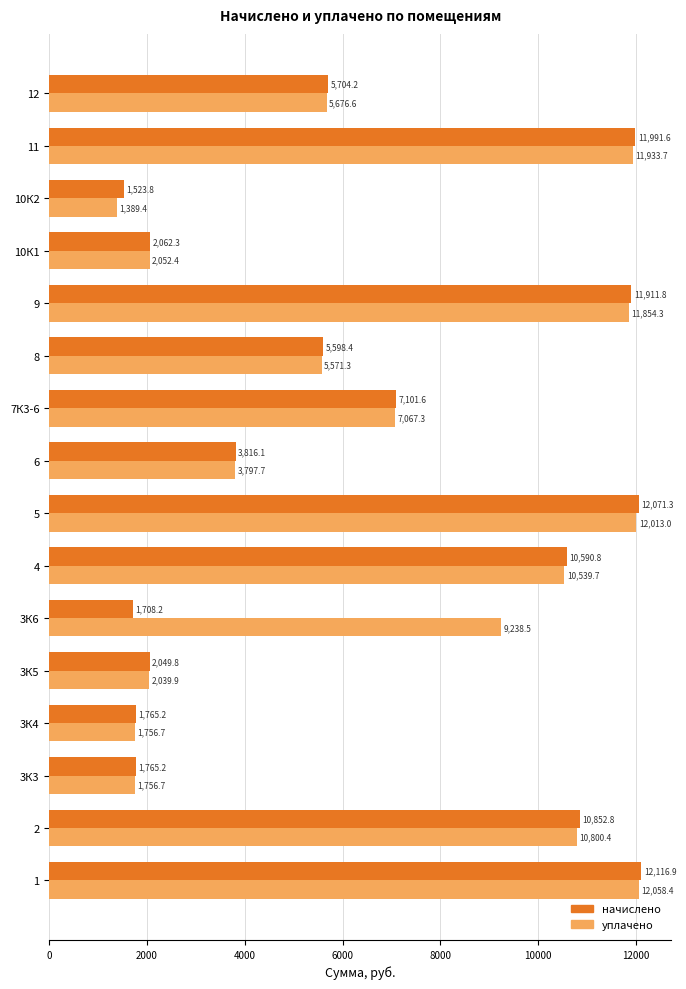

What is the spread (max minus min) of values at 3К4?

8.5